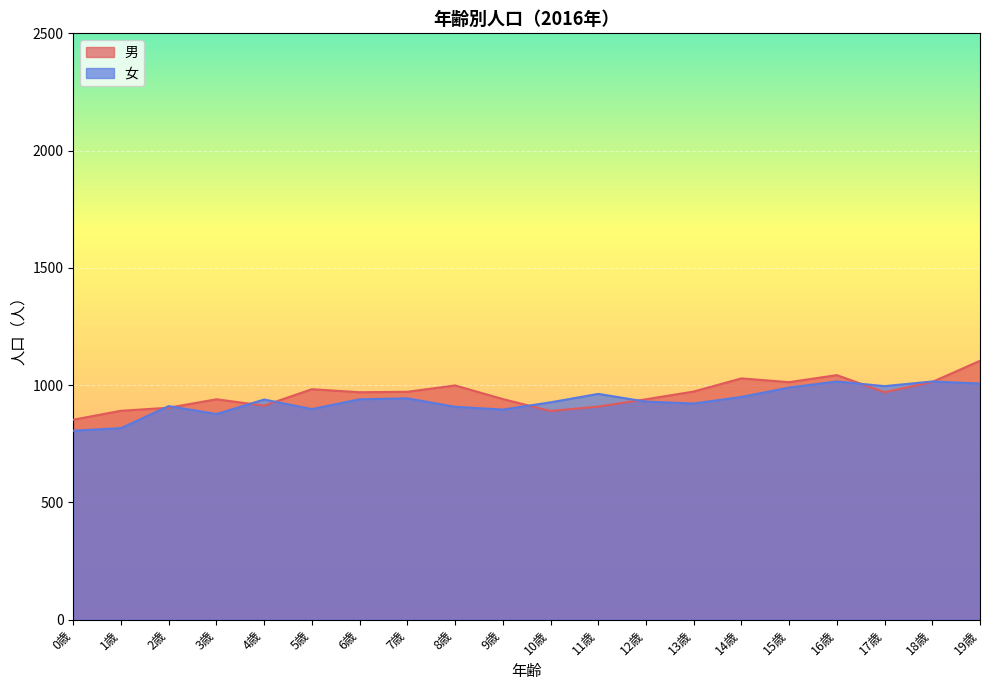

How many values in the 男 series exceed 970?

9